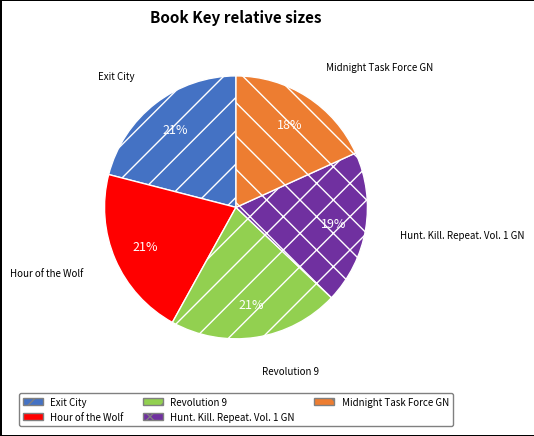

Which slice is the smallest?

Midnight Task Force GN